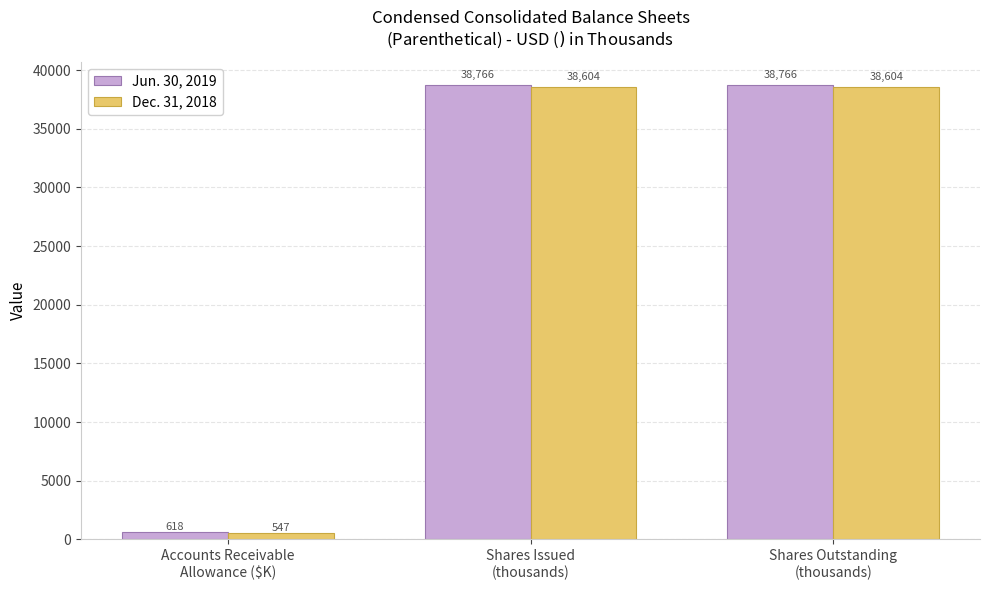

Which series changed the most between Accounts Receivable
Allowance ($K) and Shares Issued
(thousands)?

Jun. 30, 2019